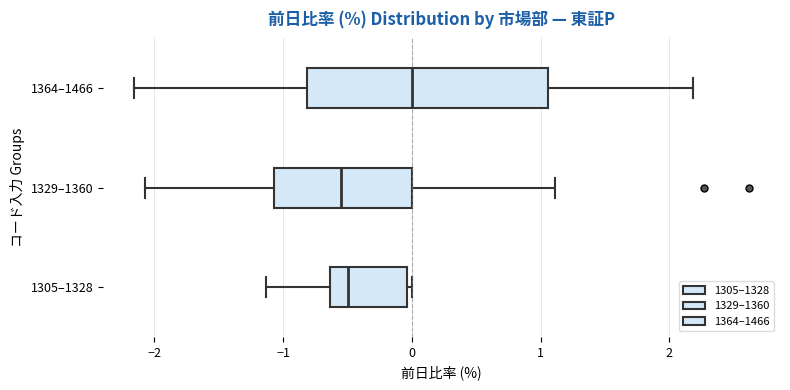

Which box has the furthest to the right median line?

1364–1466